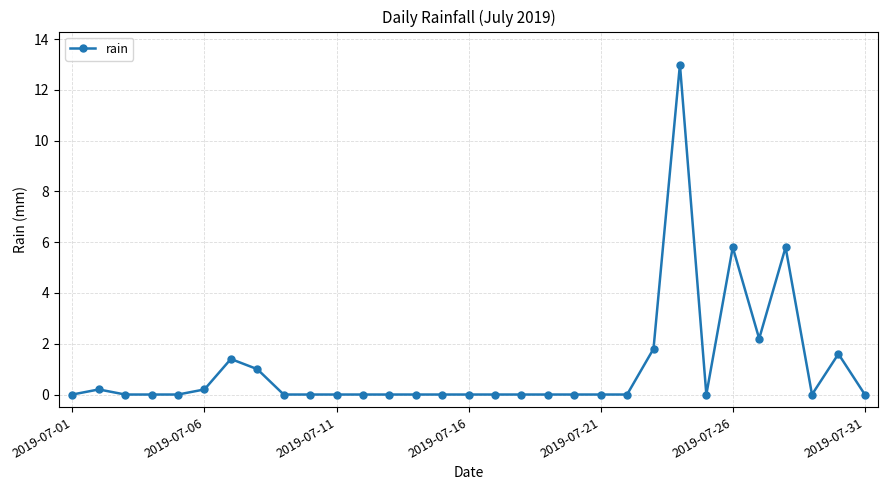

What is the average value?

1.1